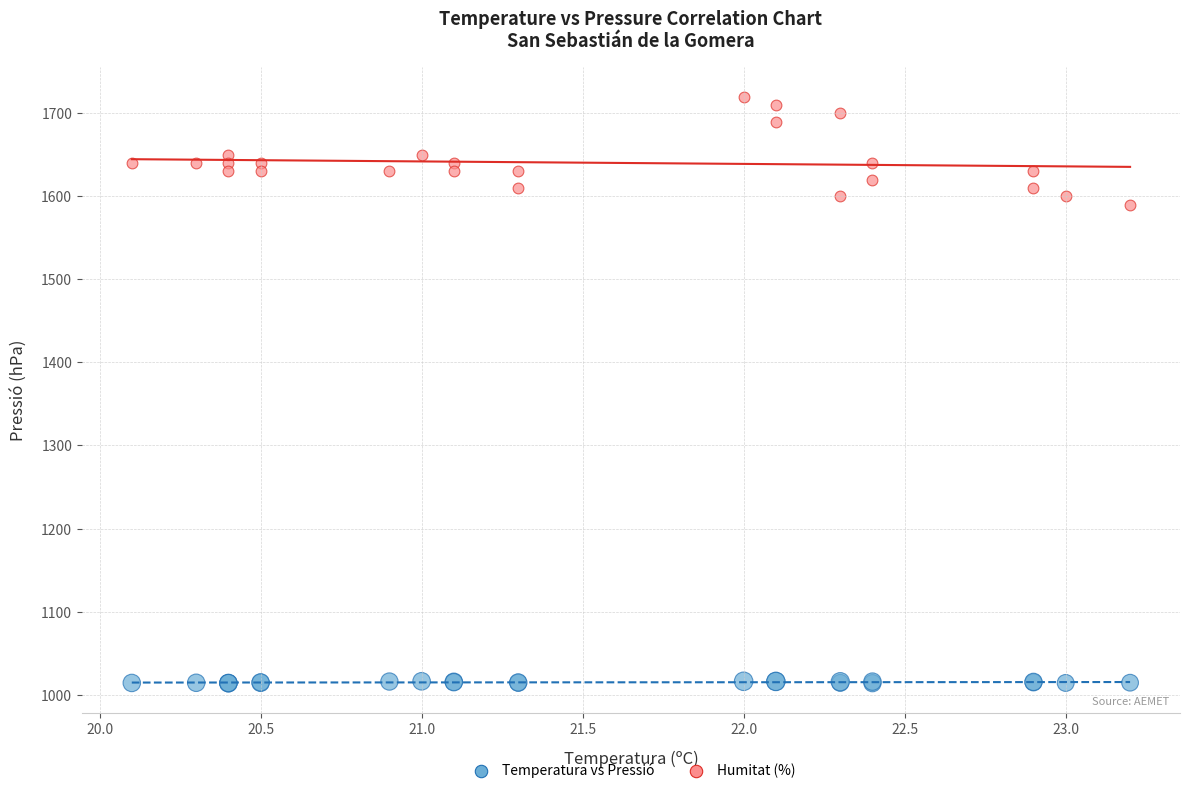

Across all series, what Y value is closest to 1366?

1590.0